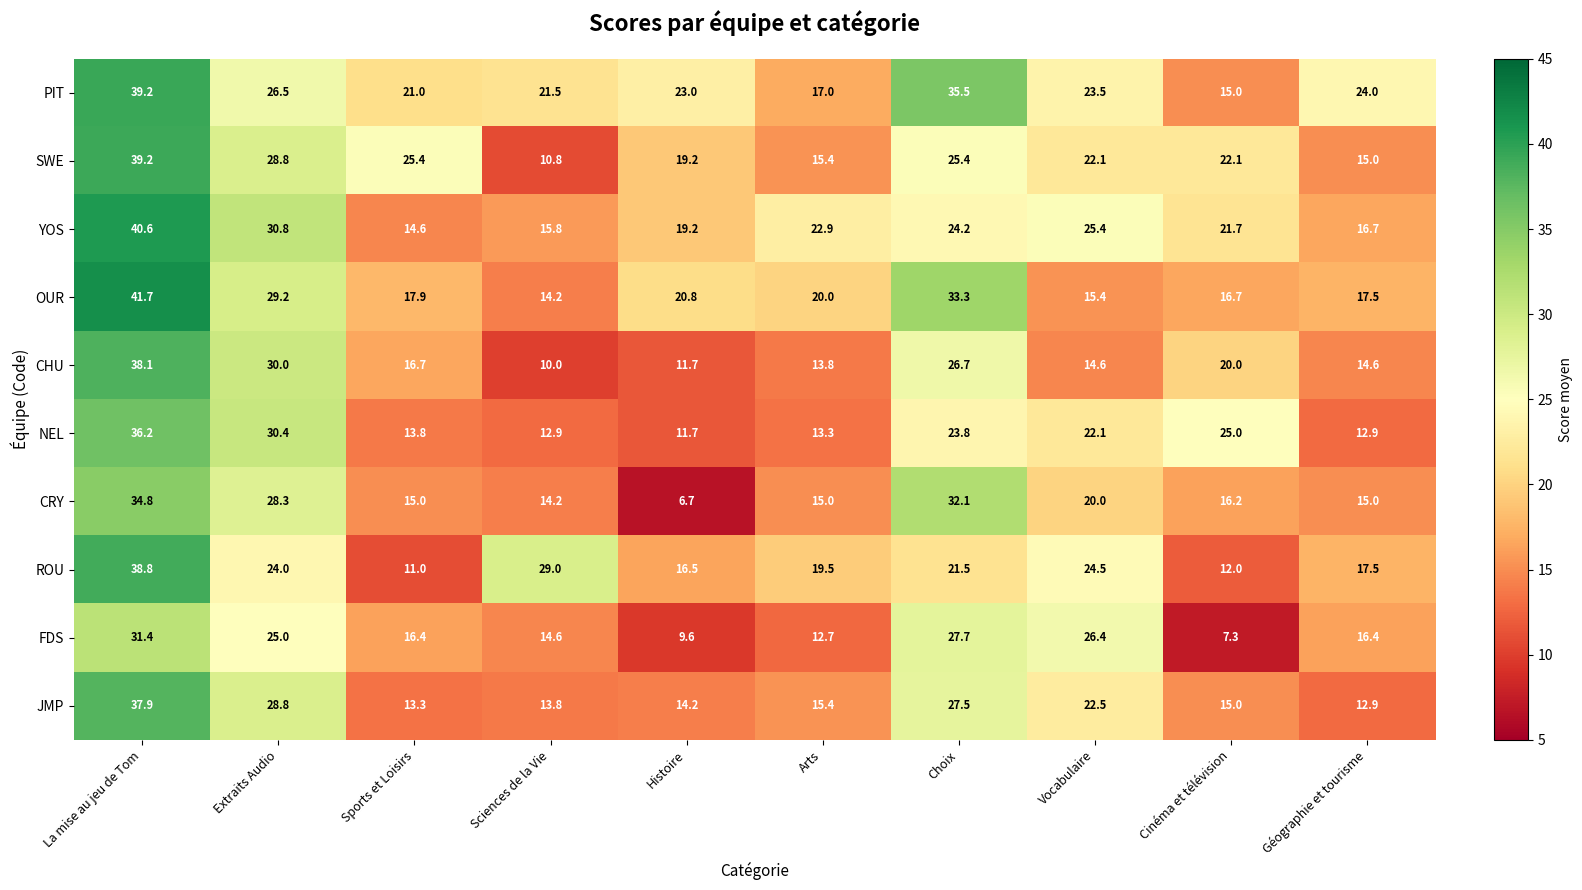

What is the spread (max minus min) of values at Histoire?

16.3